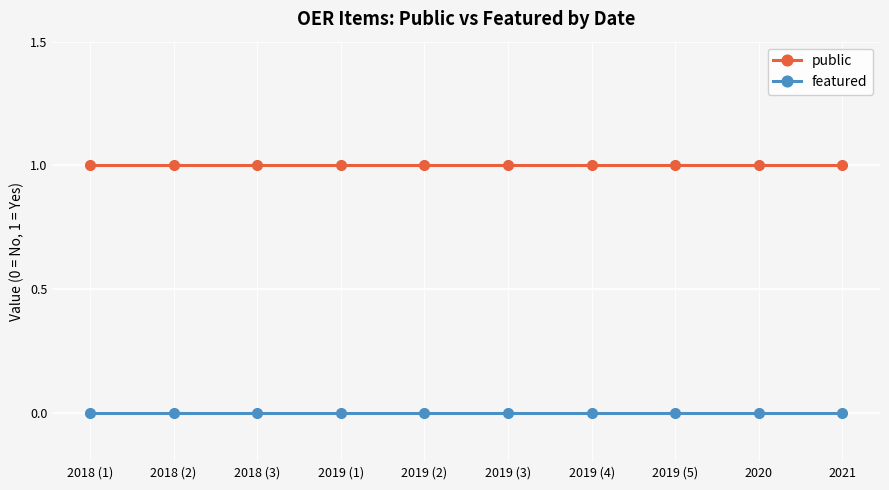

What is the label of the 8th point from the left?

2019 (5)